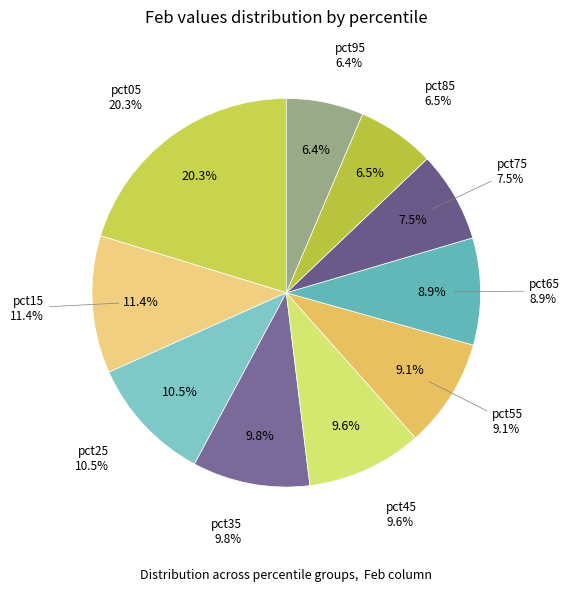

Combined, what portion of the pie is pct65 and pct25?

19.4%